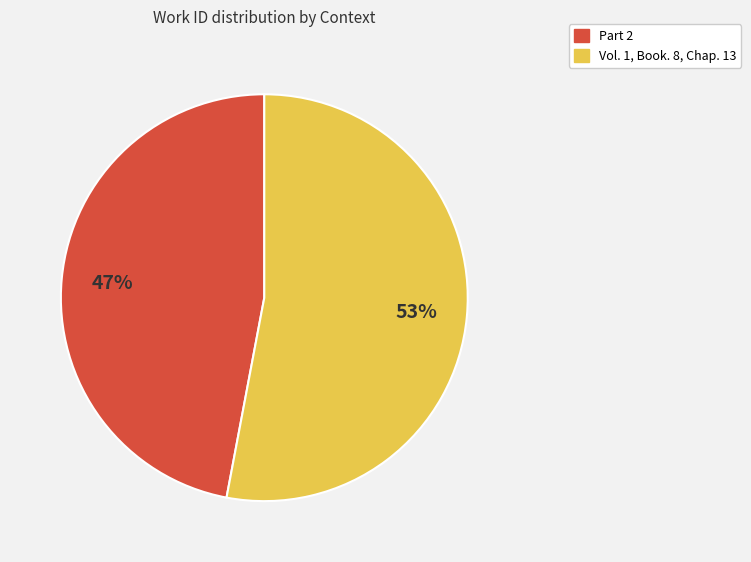

What is the largest slice in the pie chart?

Vol. 1, Book. 8, Chap. 13